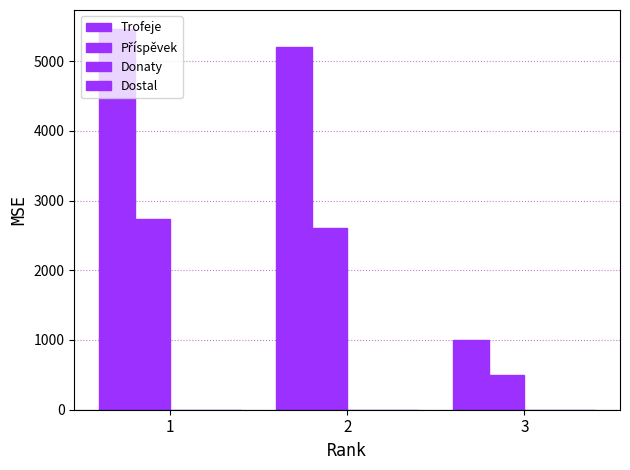

Read the Příspěvek value at 1, to the nearest 10.

2730